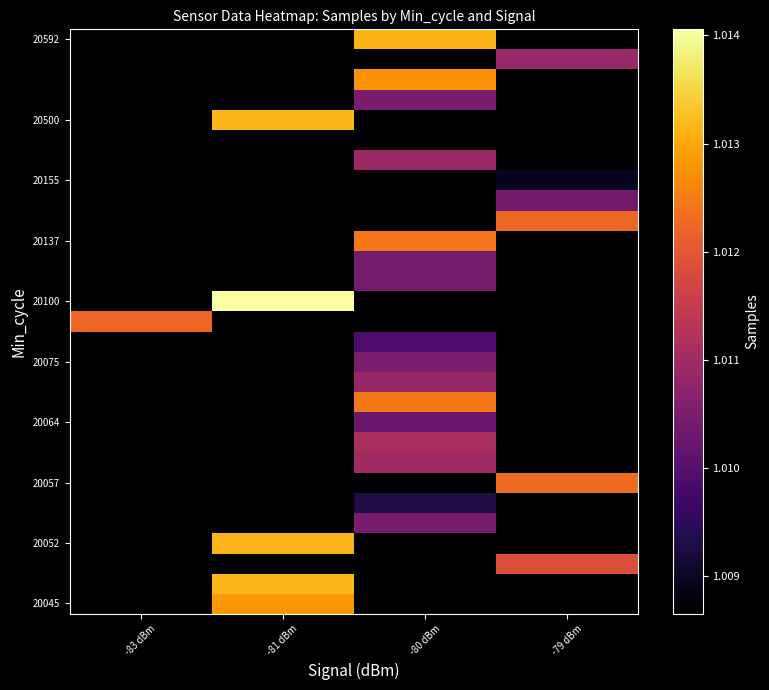

Which category has the lowest value across all series?

-80 dBm